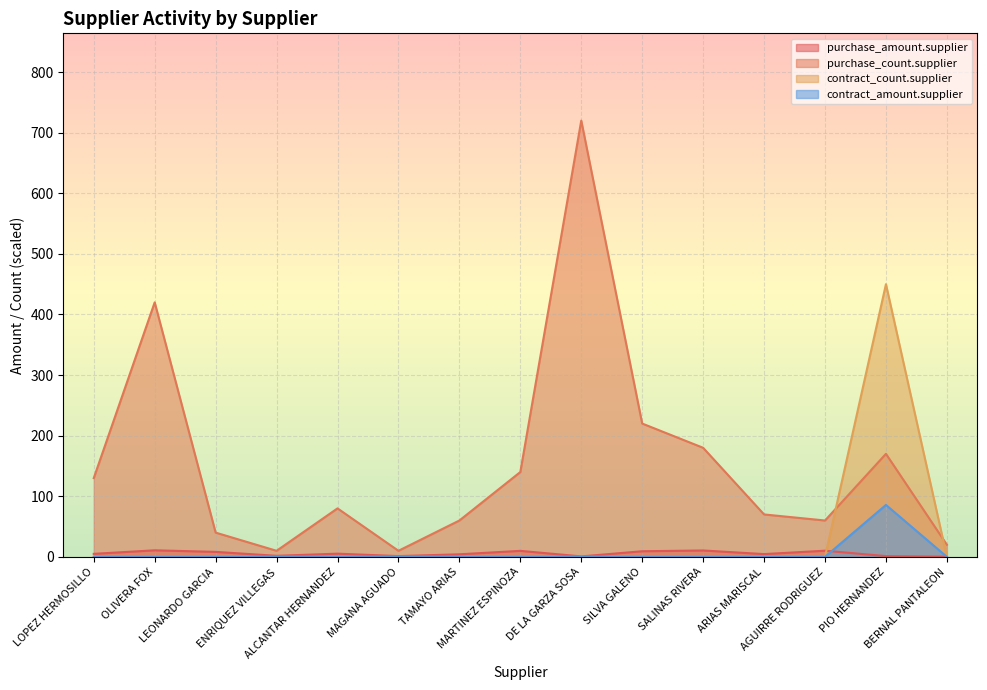

Rank the series by their maximum value, from highest to lowest.

purchase_count.supplier, contract_count.supplier, contract_amount.supplier, purchase_amount.supplier